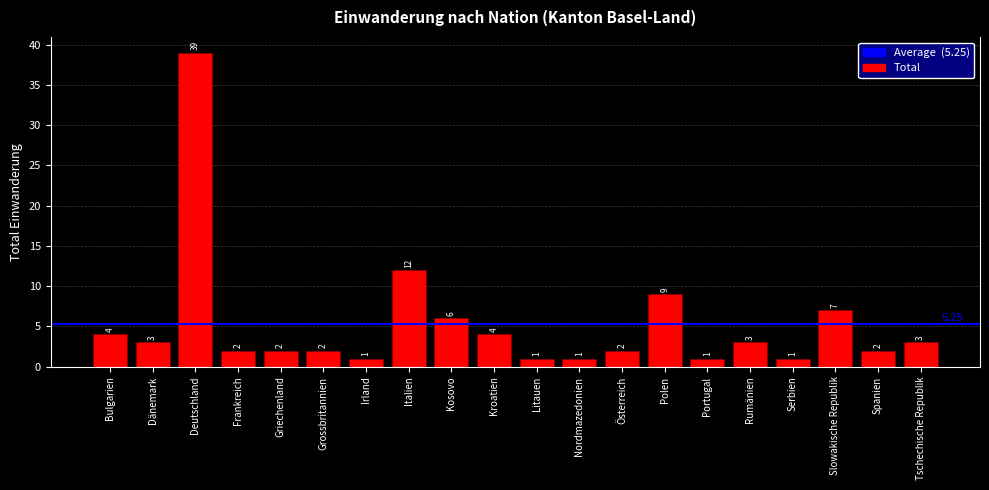

What is the ratio of the value at Serbien to the value at Rumänien?

0.3